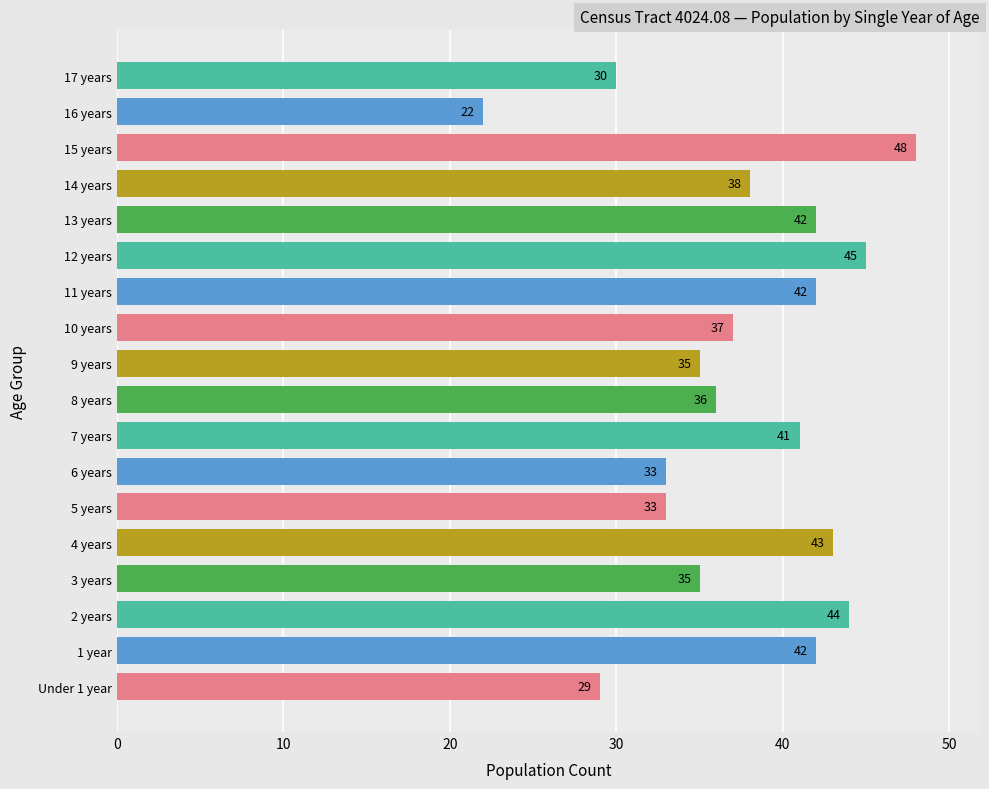

Reading bottom to top, transcribe all the data shown in this chart.

Under 1 year=29	1 year=42	2 years=44	3 years=35	4 years=43	5 years=33	6 years=33	7 years=41	8 years=36	9 years=35	10 years=37	11 years=42	12 years=45	13 years=42	14 years=38	15 years=48	16 years=22	17 years=30